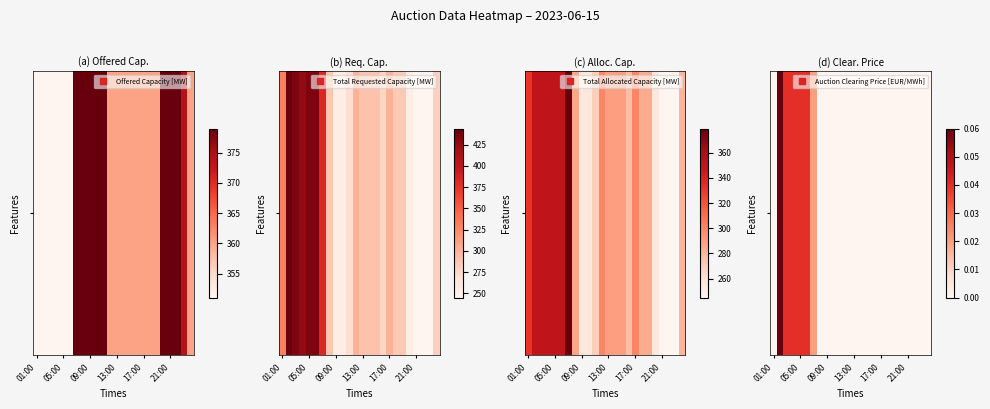

Is it true that the value at 9 is -0.0?

False